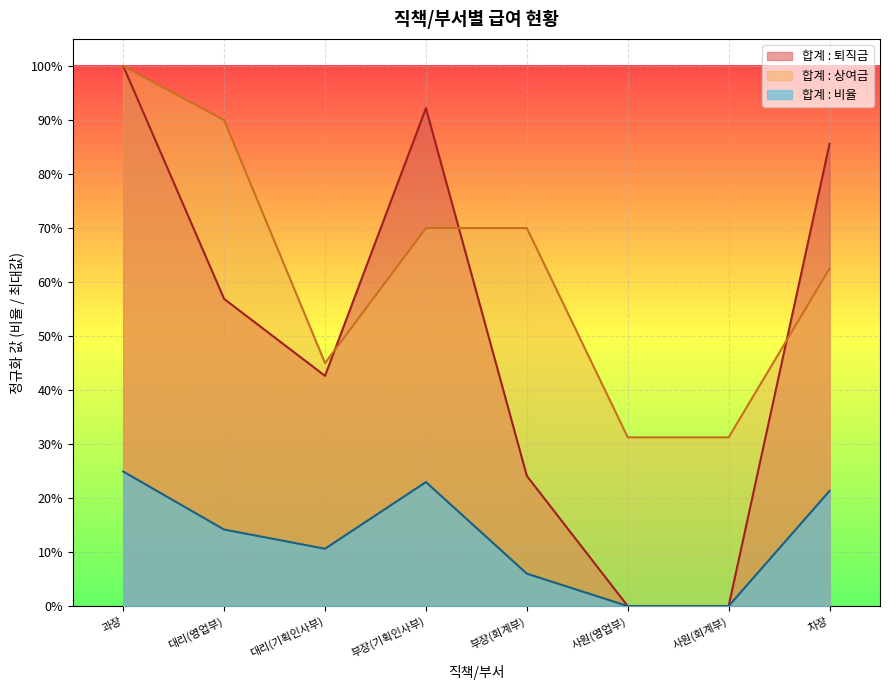

What is the minimum value for 합계 : 상여금?

0.3